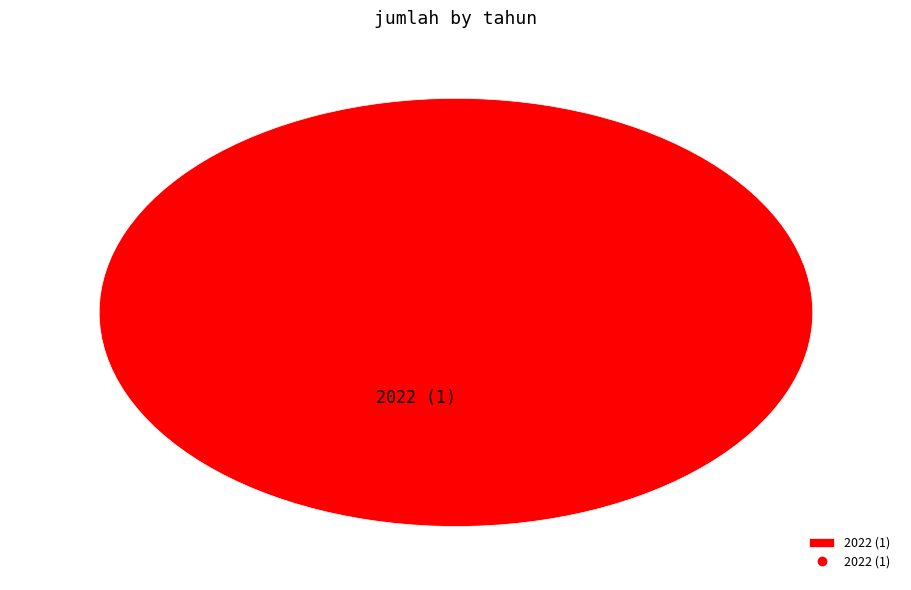

Does 2022 (1) represent more than half of the total?

Yes